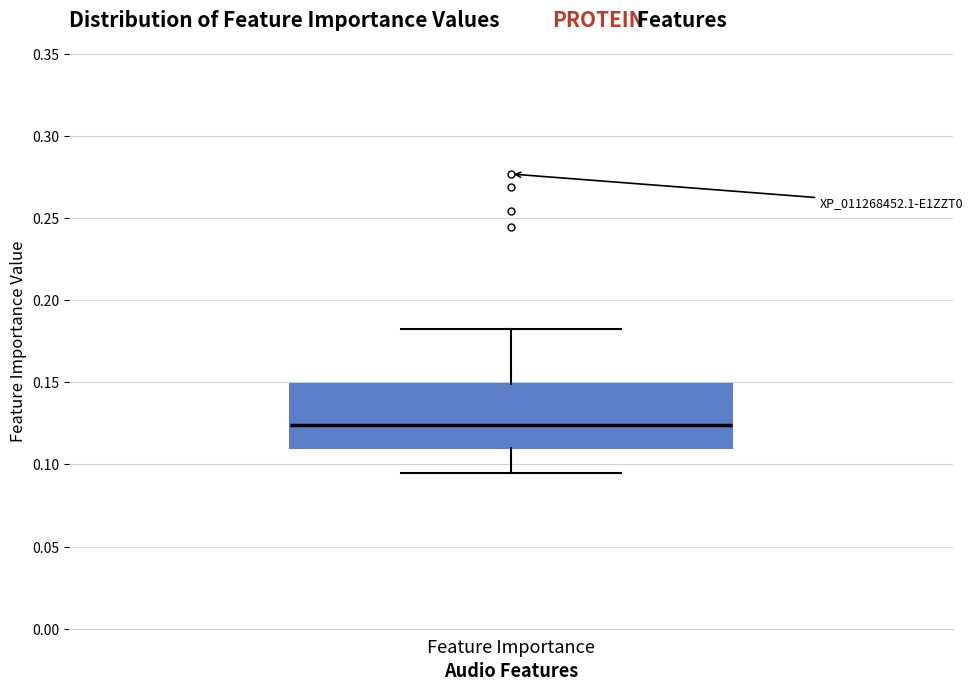

Transcribe this box plot: give where the median line is, the range the box spans, and where the two whiskers end, as read against the y-axis. The values are not printed on the chart, so give them approximately, as read against the axis.

median 0.125, box 0.110 to 0.150, whiskers 0.095 to 0.185